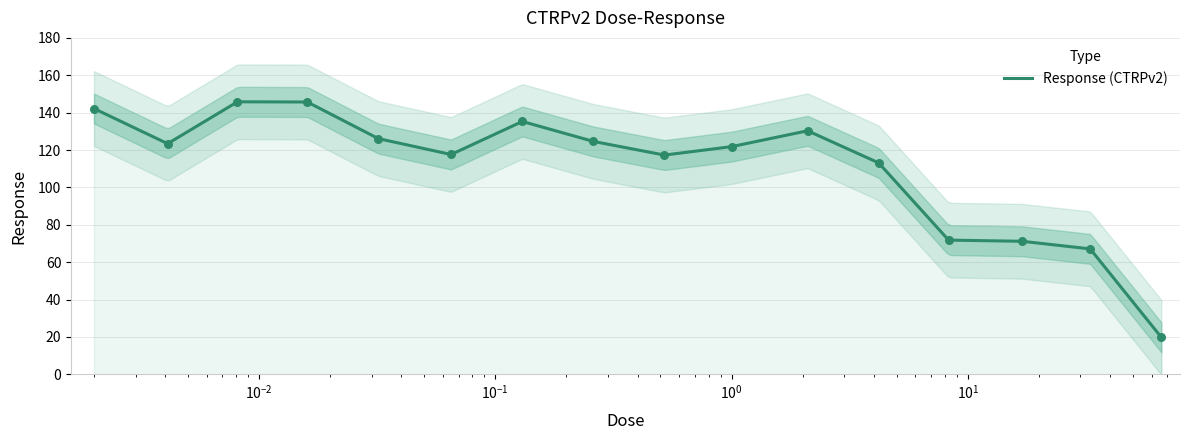

Approximately how many times larger is the value at 8.3 compared to 0.065?

0.6